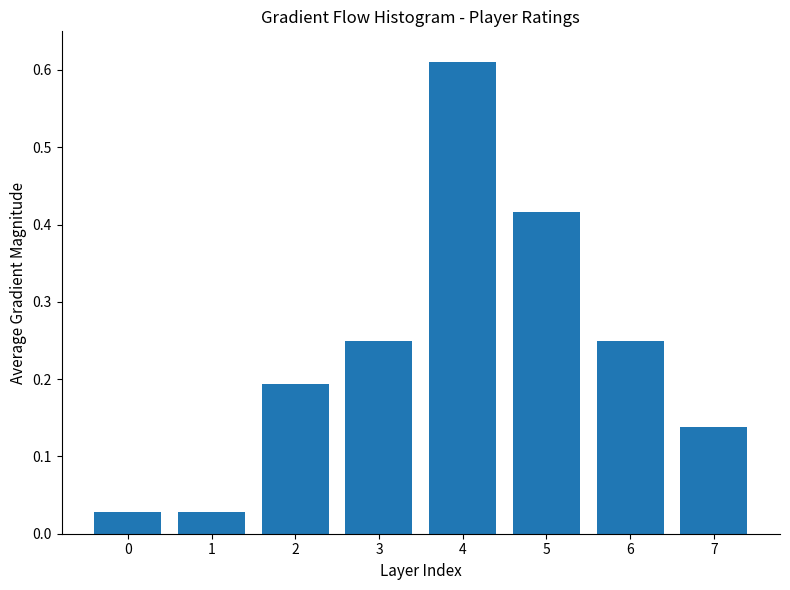

Which label corresponds to the largest value in the chart?

4